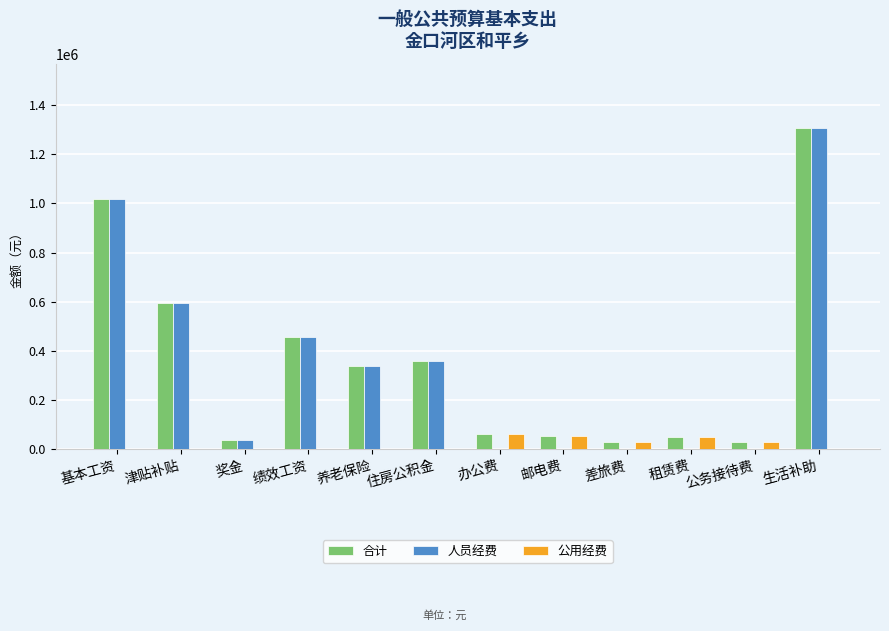

What is the highest value of the 人员经费 series?

1307760